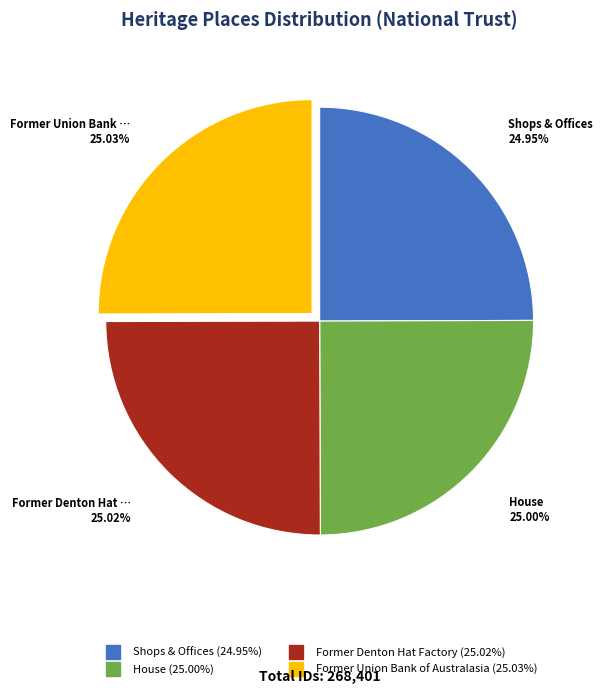

Approximately how many times larger is the value at Shops & Offices compared to House?

1.0